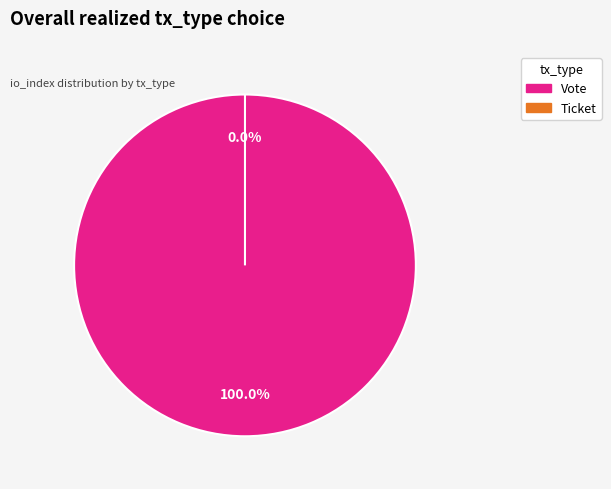

How many slices are in this pie chart?

2